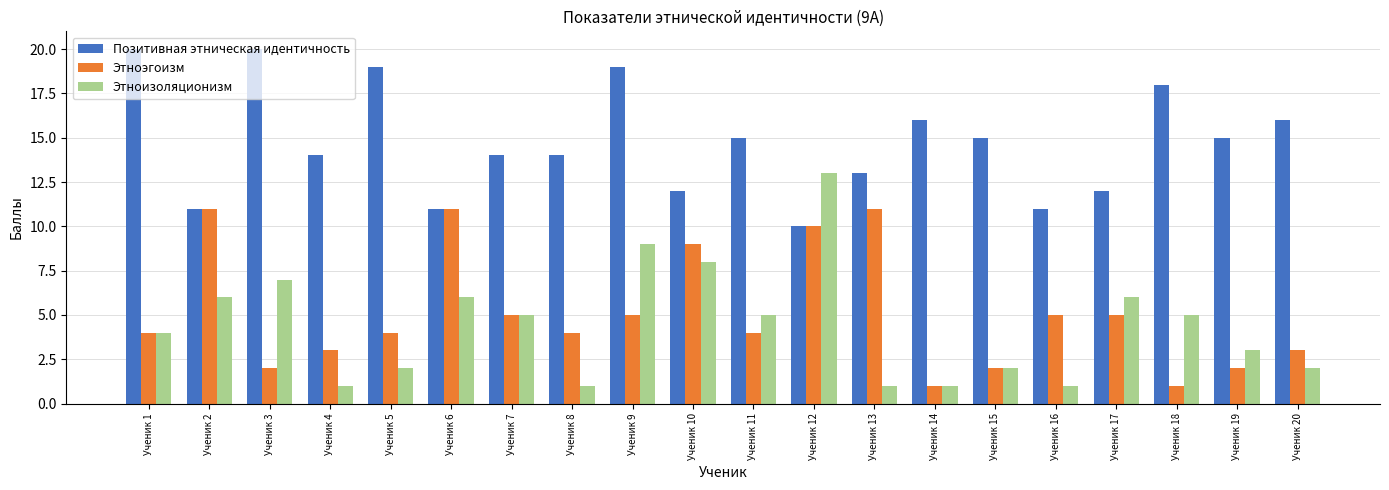

What is the difference between the maximum and second lowest values in the Этноизоляционизм series?

12